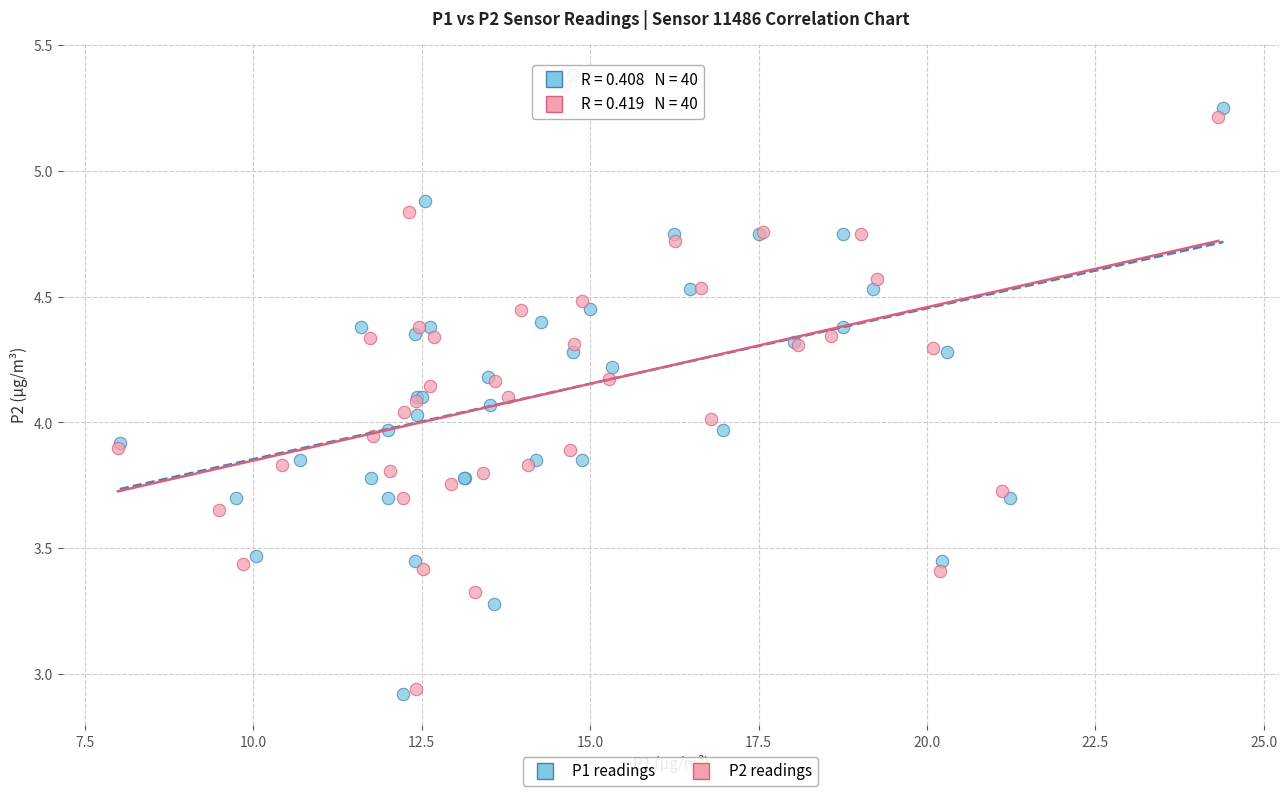

Which series has the largest Y range (max minus min)?

P1 readings